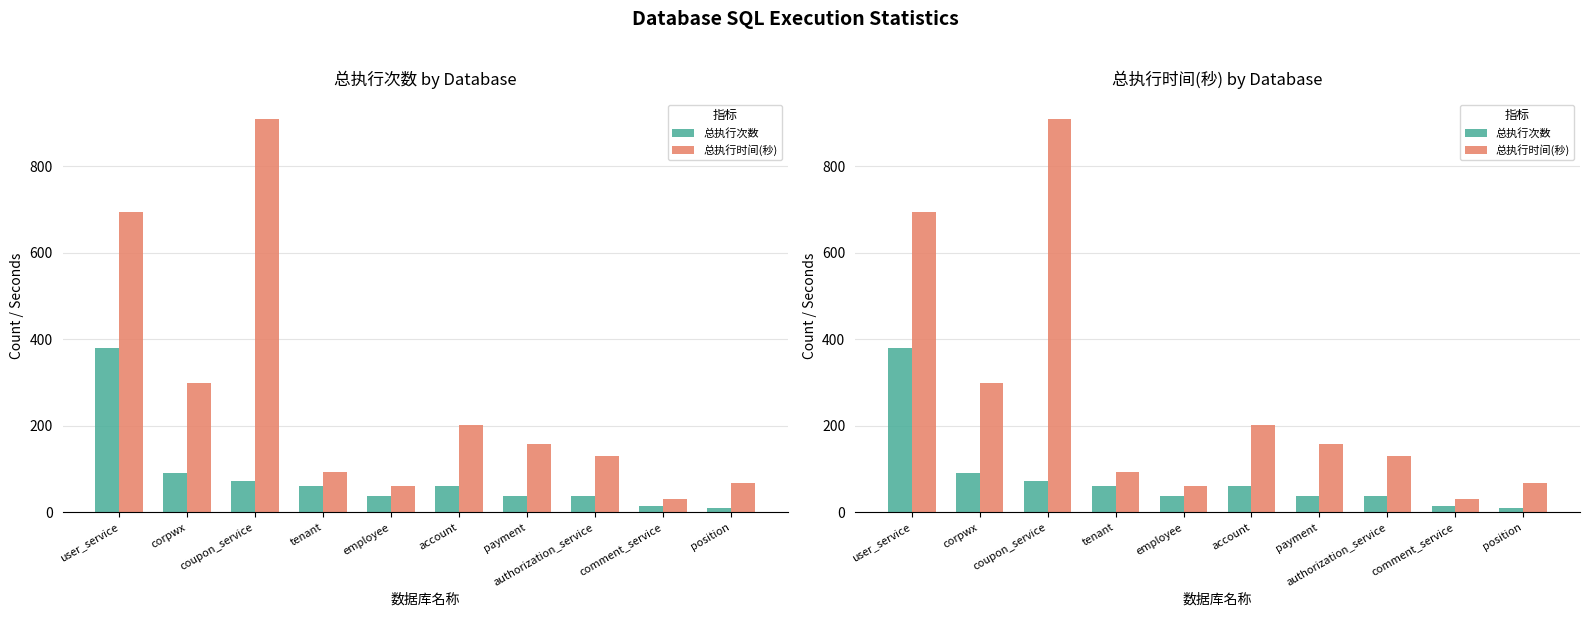

The 总执行时间(秒) series shows 32 at payment. True or false?

False